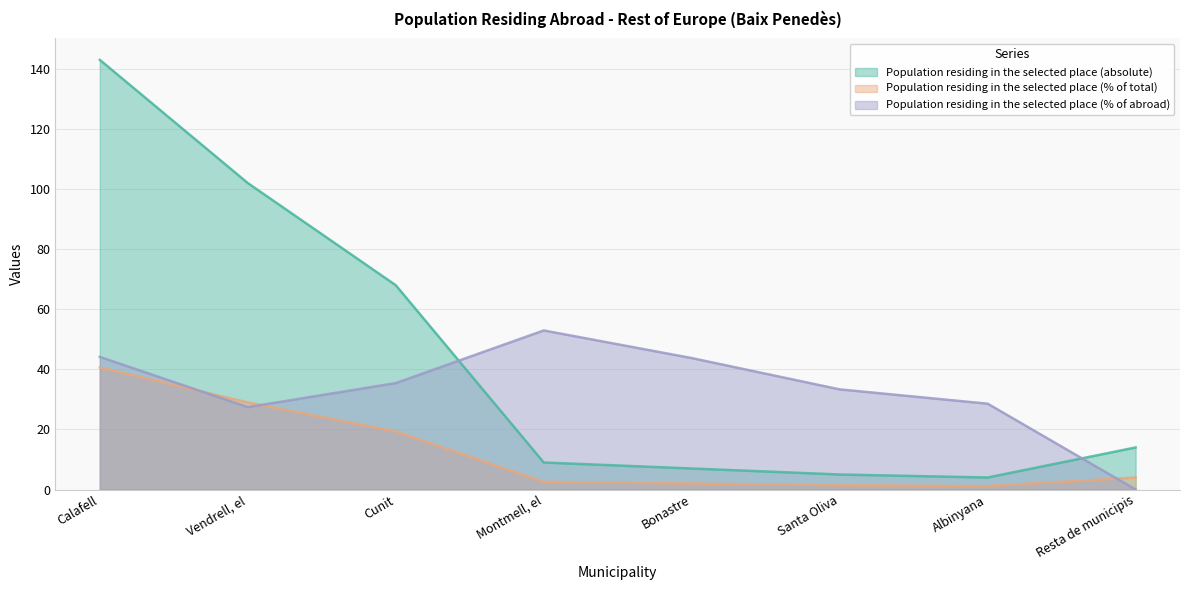

True or false: Population residing in the selected place (% of abroad) and Population residing in the selected place (absolute) intersect in this chart.

True